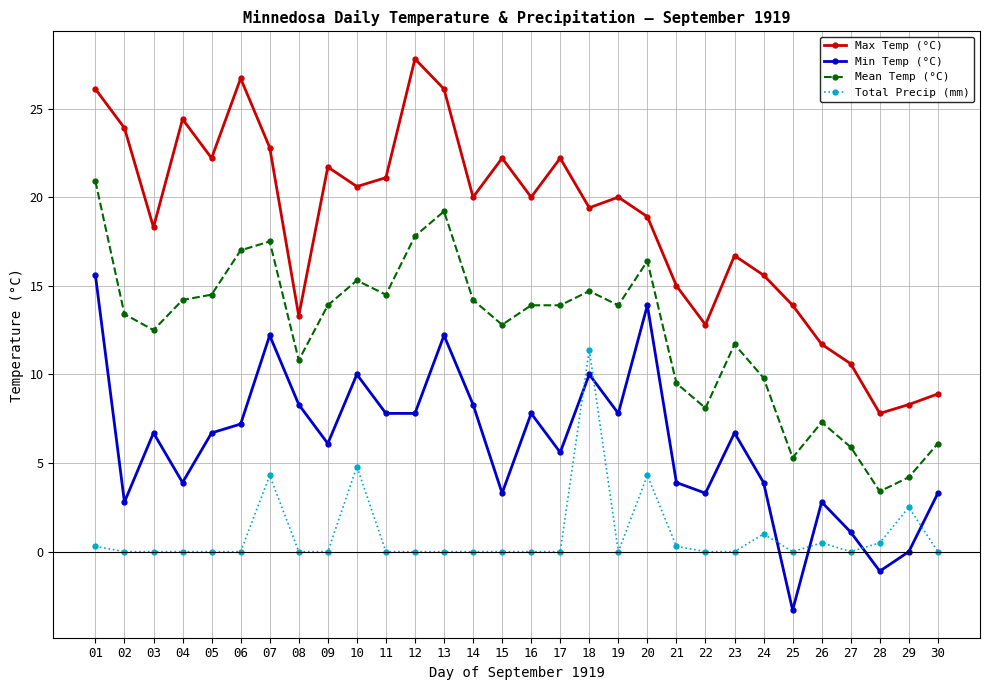

Reading left to right, extract all data points from this chart.

Max Temp (°C): 26.1	23.9	18.3	24.4	22.2	26.7	22.8	13.3	21.7	20.6	21.1	27.8	26.1	20.0	22.2	20.0	22.2	19.4	20.0	18.9	15.0	12.8	16.7	15.6	13.9	11.7	10.6	7.8	8.3	8.9
Min Temp (°C): 15.6	2.8	6.7	3.9	6.7	7.2	12.2	8.3	6.1	10.0	7.8	7.8	12.2	8.3	3.3	7.8	5.6	10.0	7.8	13.9	3.9	3.3	6.7	3.9	-3.3	2.8	1.1	-1.1	0.0	3.3
Mean Temp (°C): 20.9	13.4	12.5	14.2	14.5	17.0	17.5	10.8	13.9	15.3	14.5	17.8	19.2	14.2	12.8	13.9	13.9	14.7	13.9	16.4	9.5	8.1	11.7	9.8	5.3	7.3	5.9	3.4	4.2	6.1
Total Precip (mm): 0.3	0.0	0.0	0.0	0.0	0.0	4.3	0.0	0.0	4.8	0.0	0.0	0.0	0.0	0.0	0.0	0.0	11.4	0.0	4.3	0.3	0.0	0.0	1.0	0.0	0.5	0.0	0.5	2.5	0.0